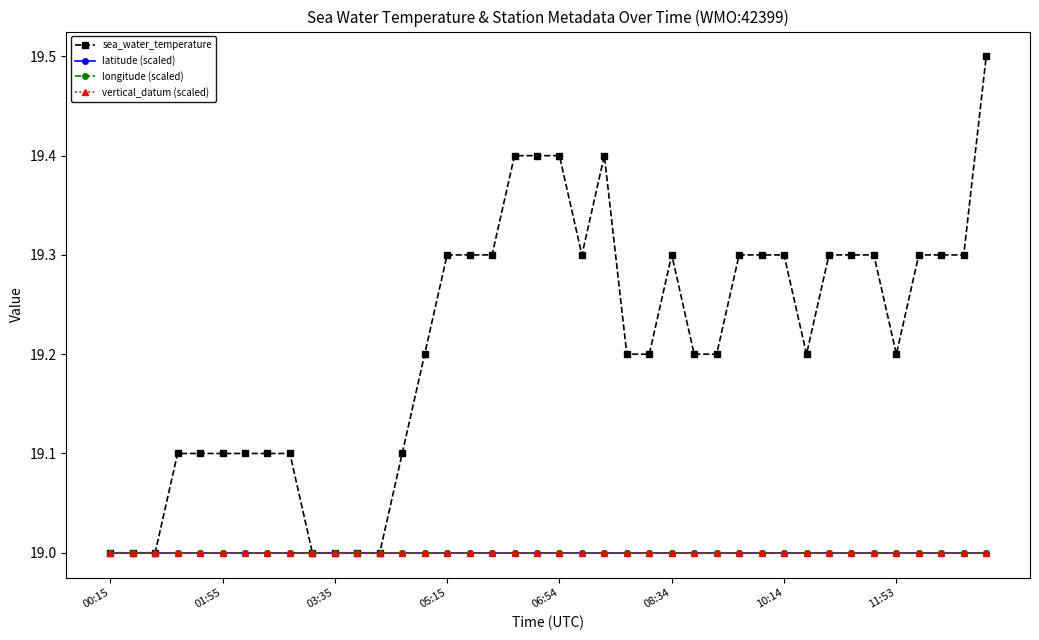

At how many categories does at least one series exceed 19?

33